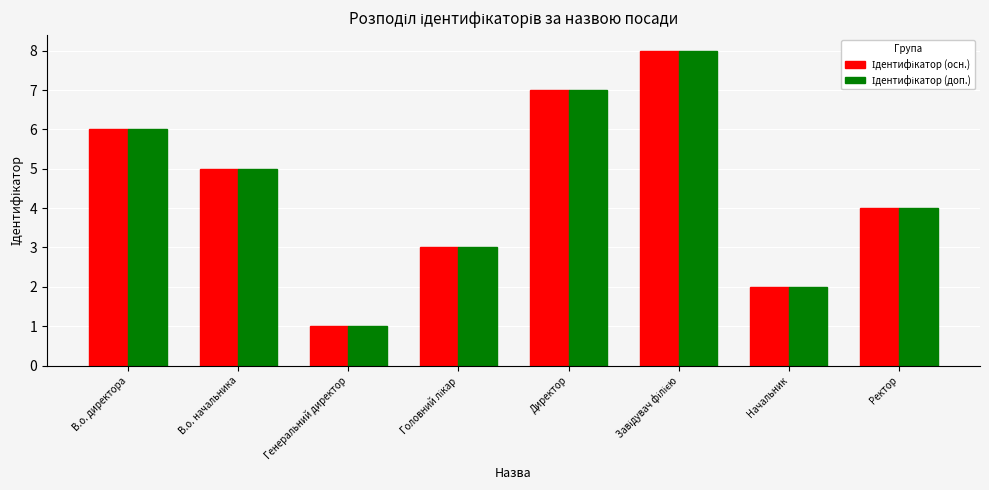

How many series are shown in this chart?

2